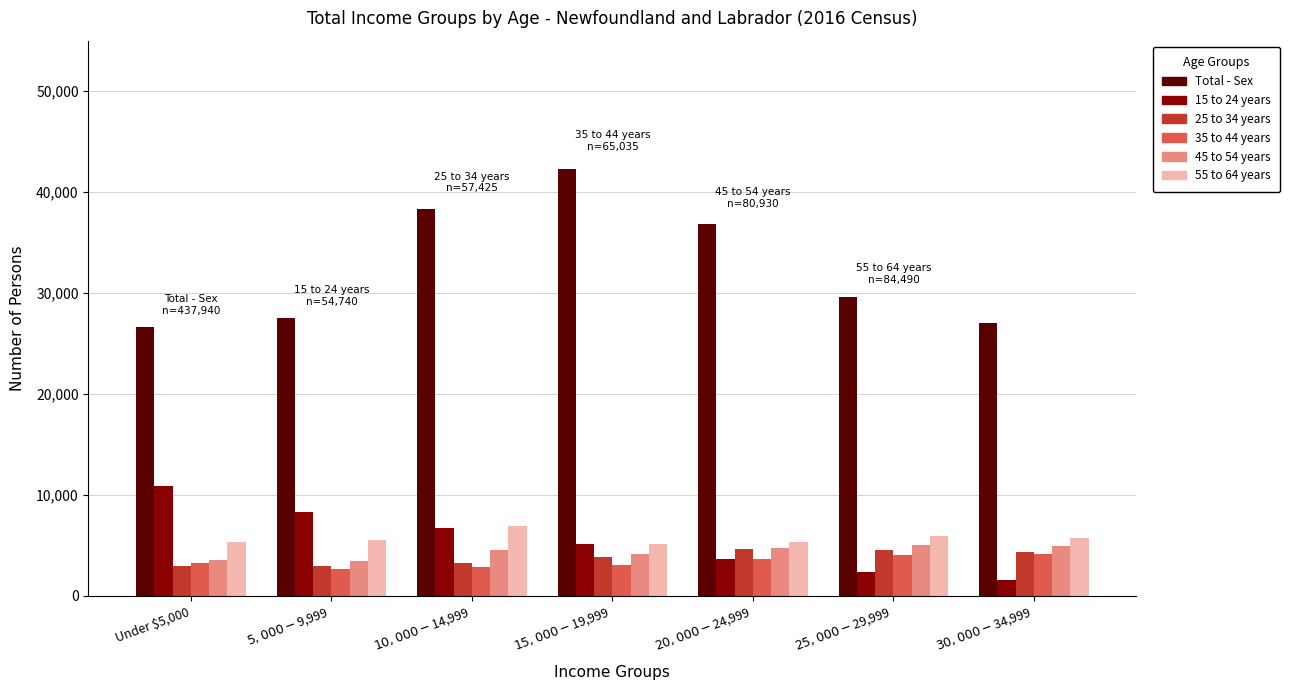

What is the average value of the 15 to 24 years series?

5523